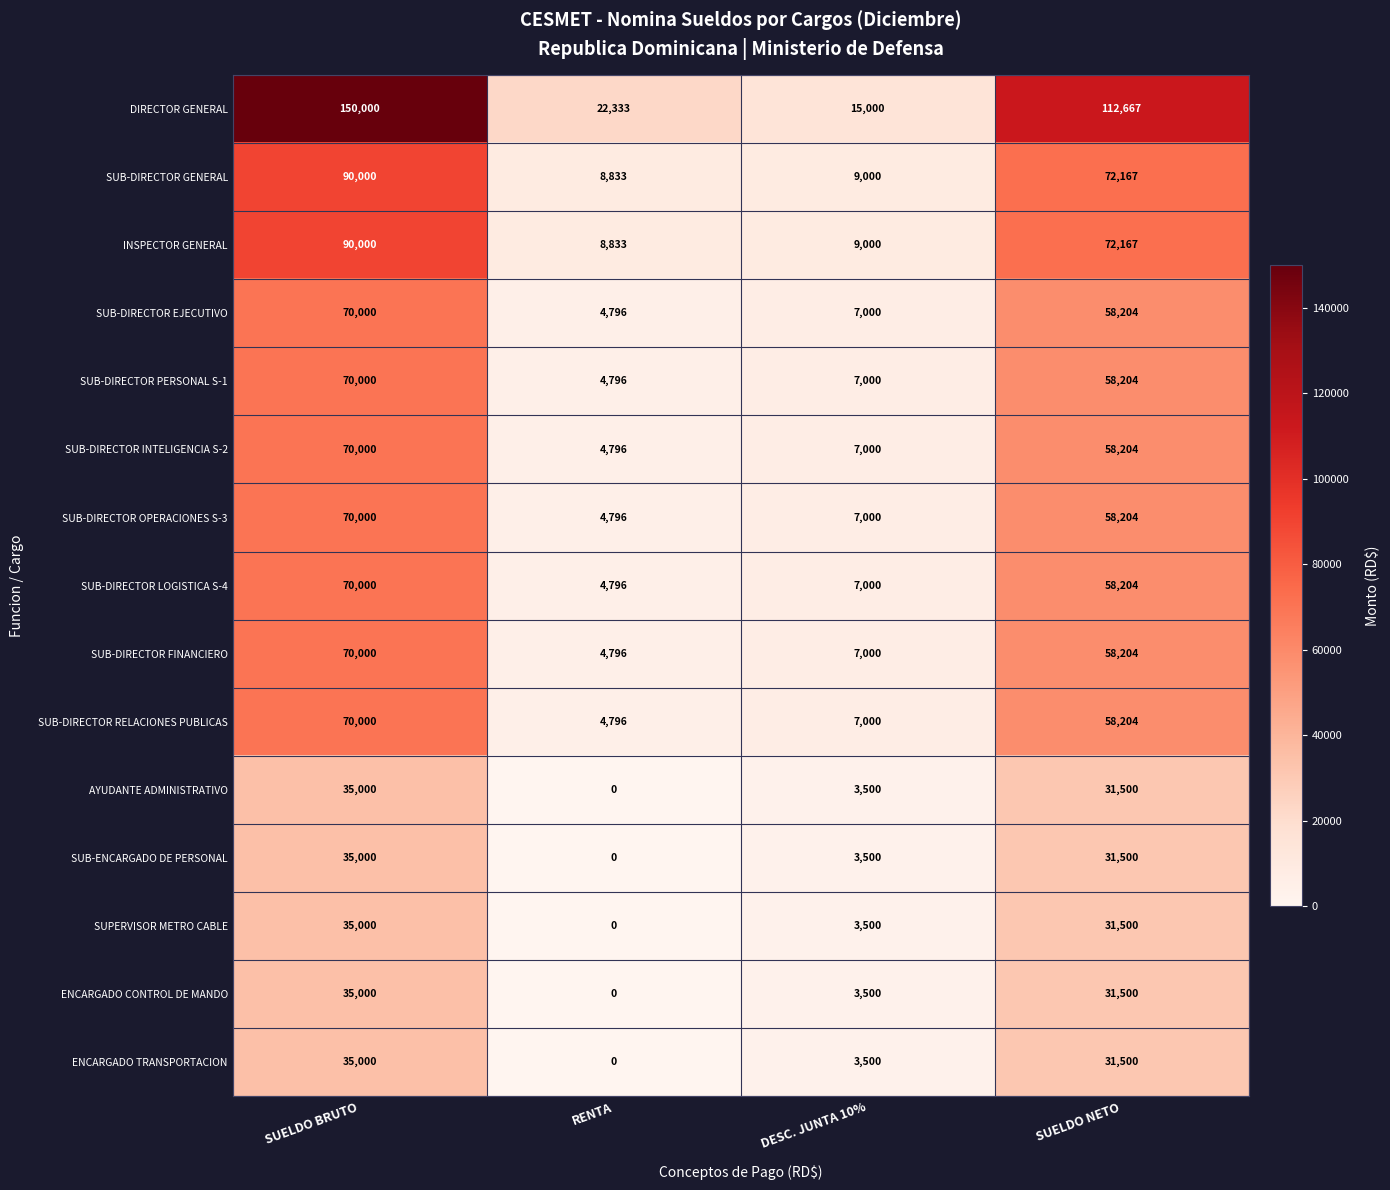

How many ENCARGADO CONTROL DE MANDO values are between 3500 and 35000?

3